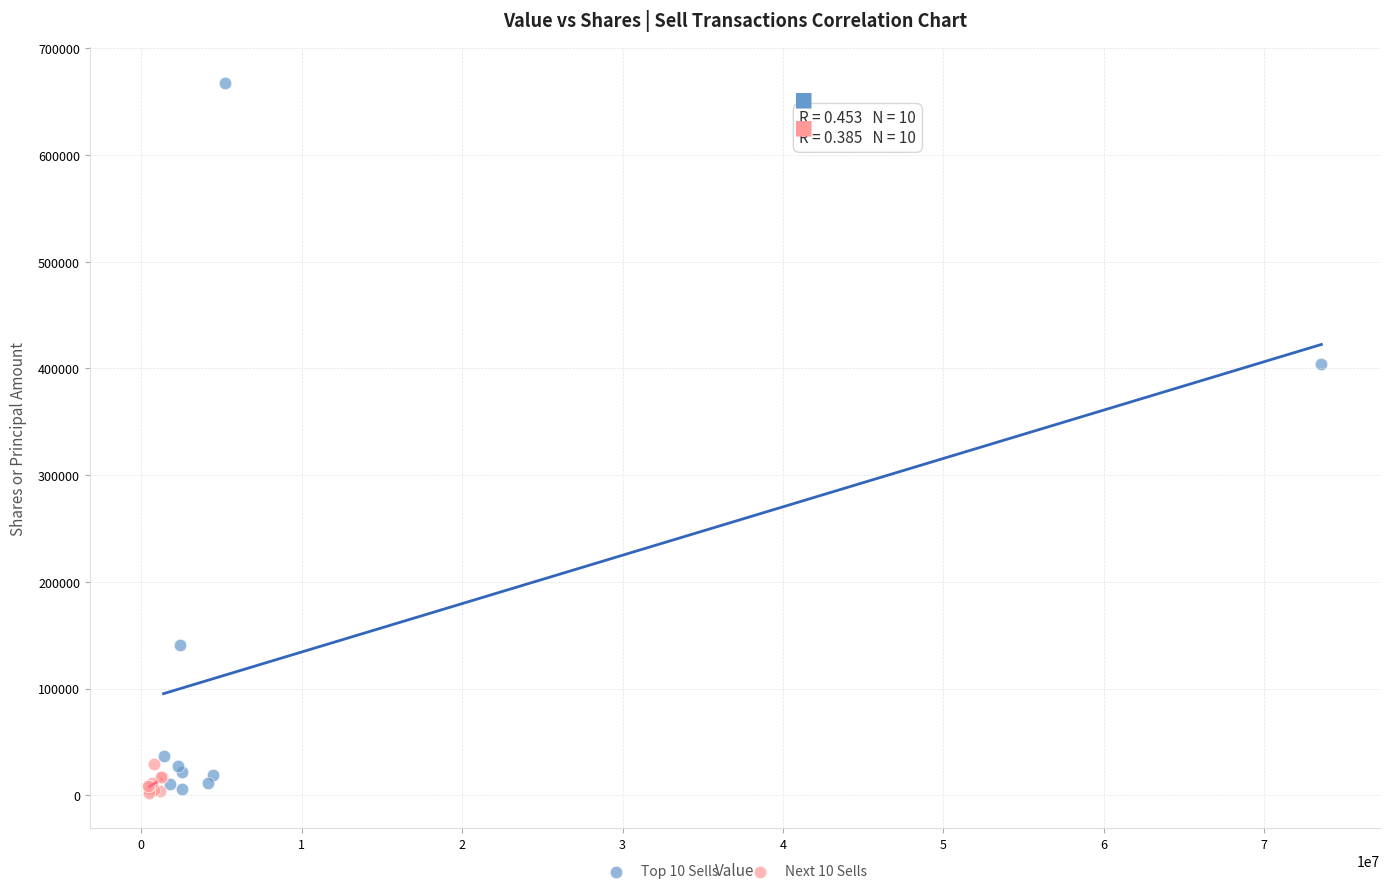

Which series has the widest spread of Y values?

Top 10 Sells